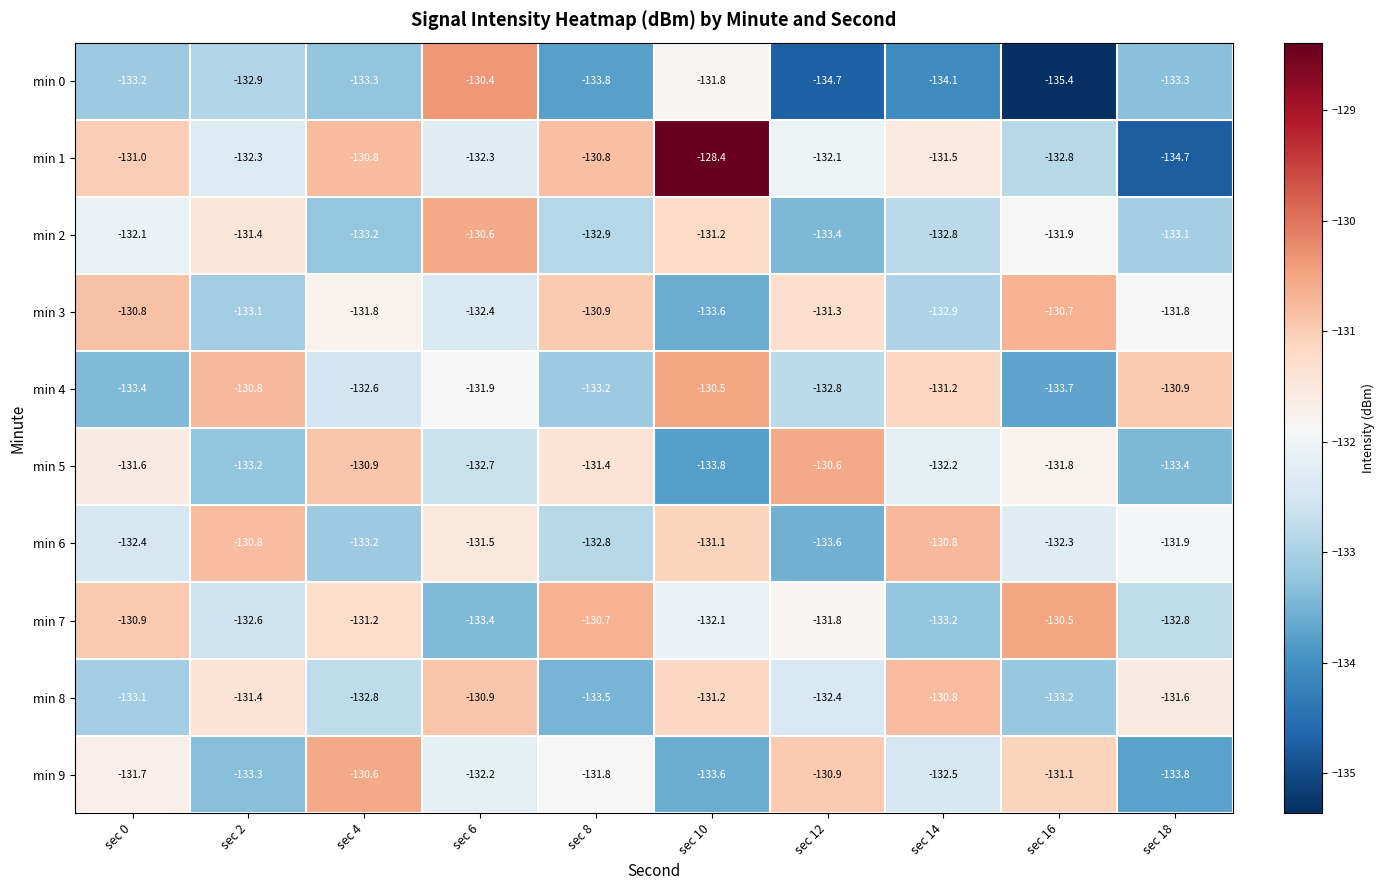

What is the minimum value for min 5?

-133.8